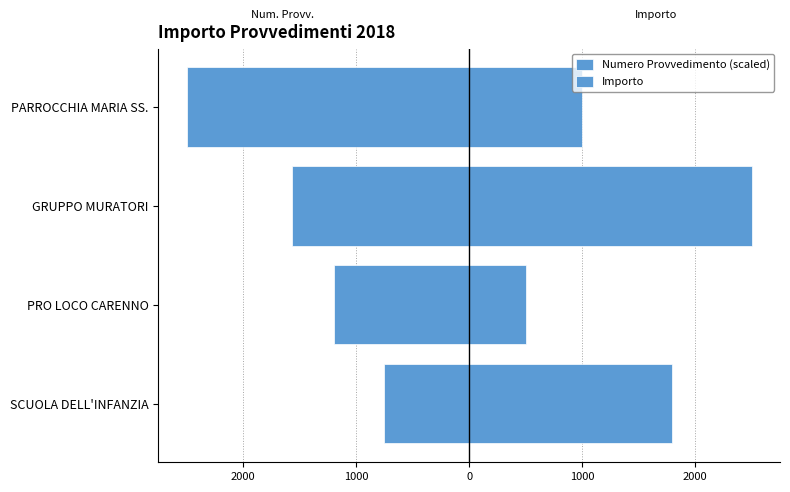

What is the sum of all Numero Provvedimento (scaled) values?

-6012.8